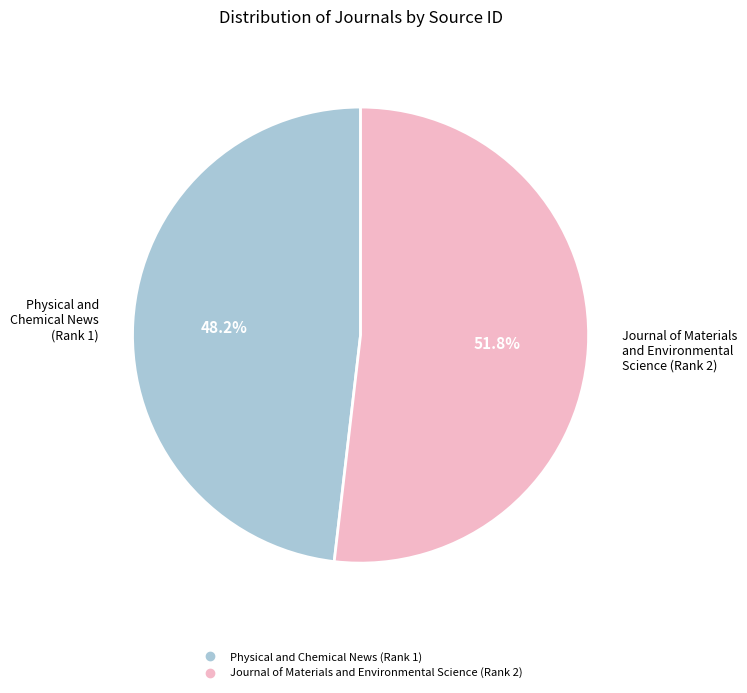

Which slice is the largest?

Journal of Materials and Environmental Science (Rank 2)